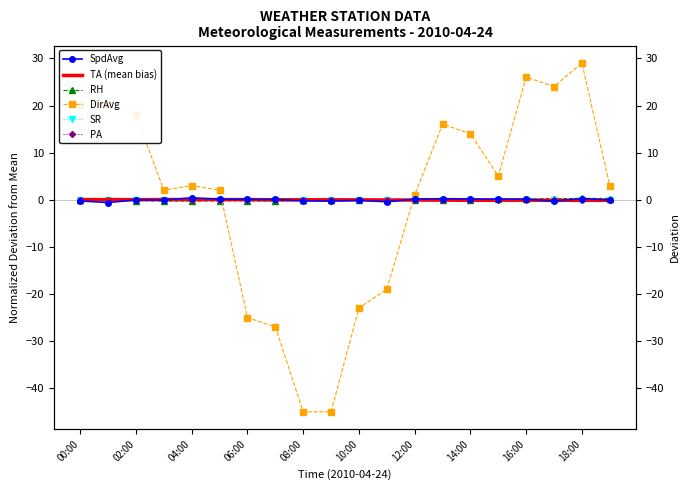

How many data points in PA are less than 0?

13